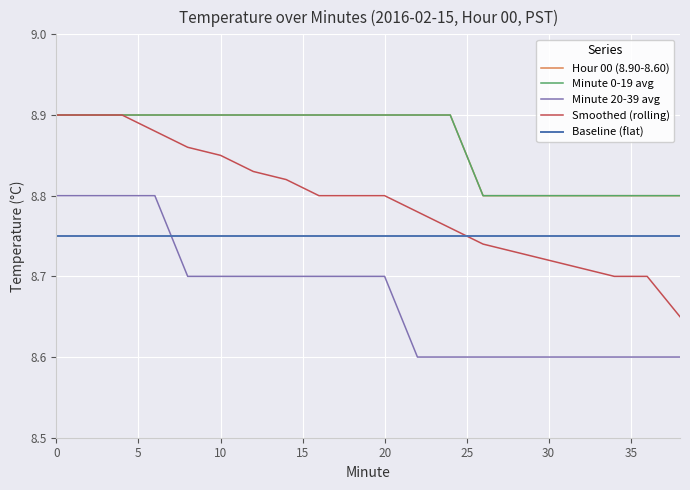

What is the average value of the Minute 0-19 avg series?

8.9